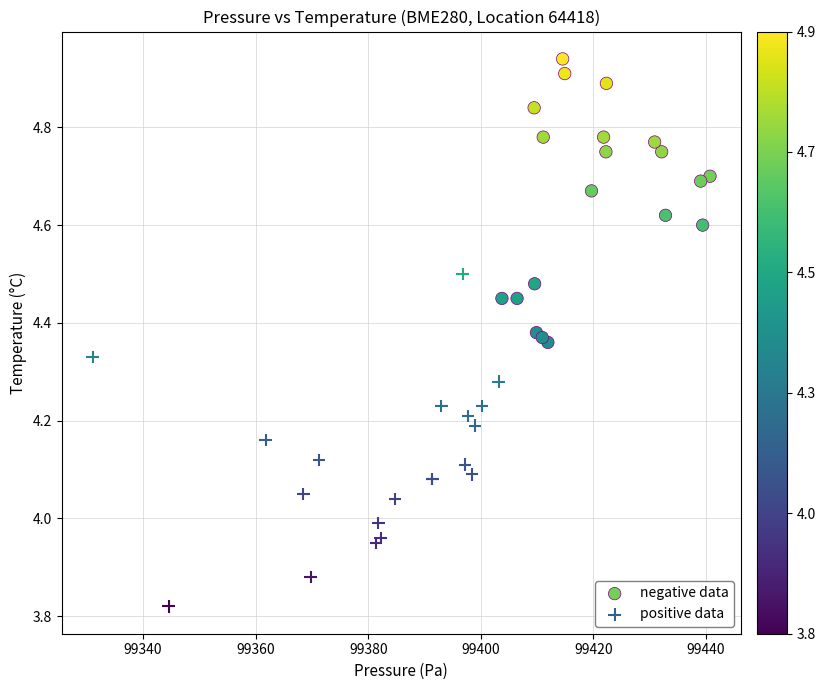

Which series reaches the minimum Y coordinate?

positive data